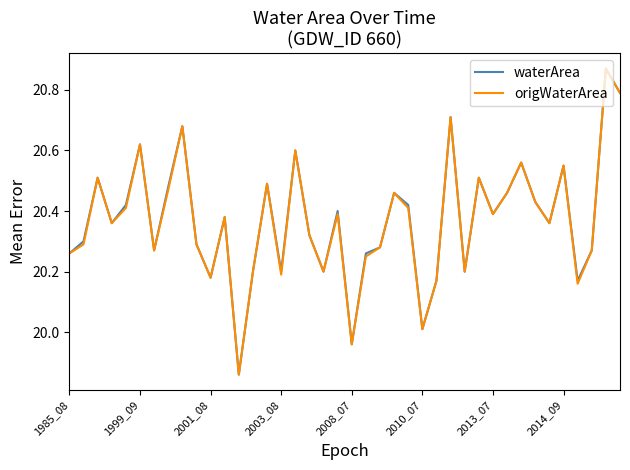

Does the chart have visible grid lines?

No